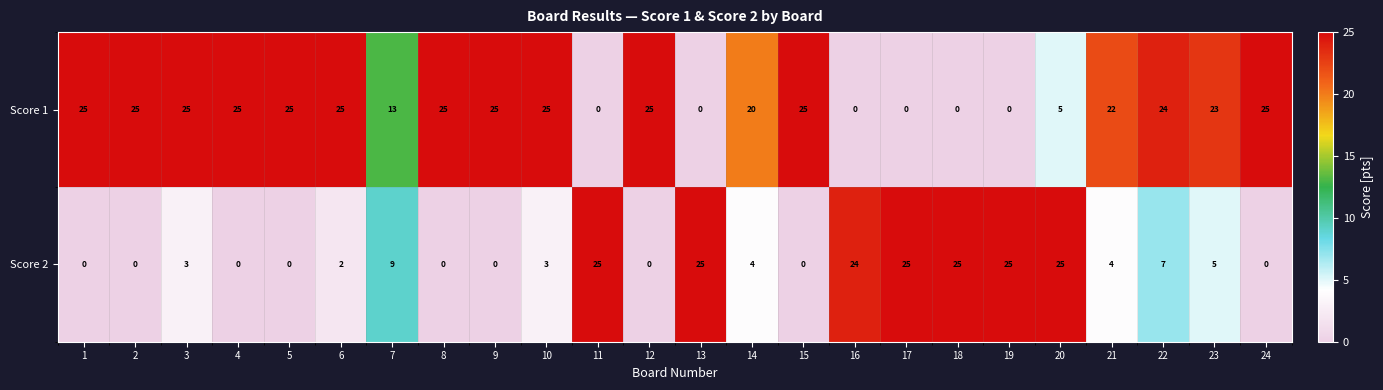

What is the greatest value displayed?

25